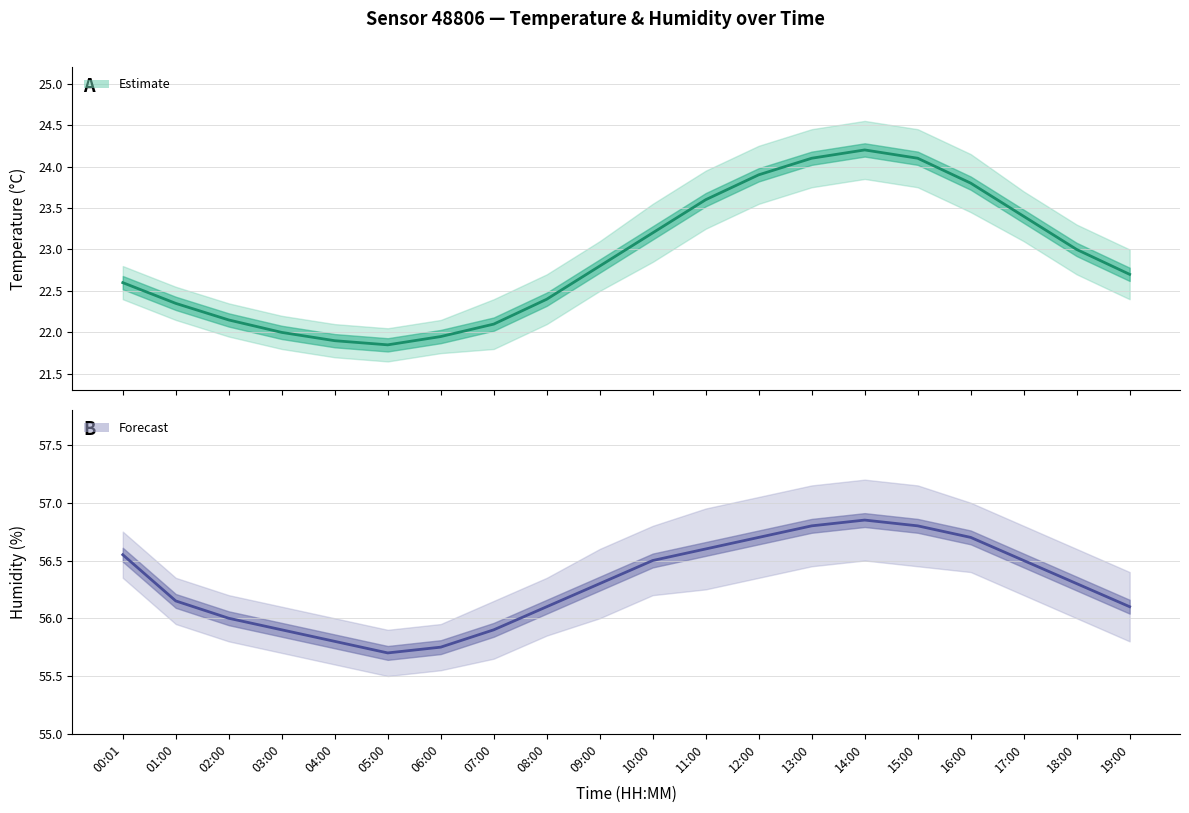

What is the difference between the humidity values at 18:00 and 16:00?

0.4